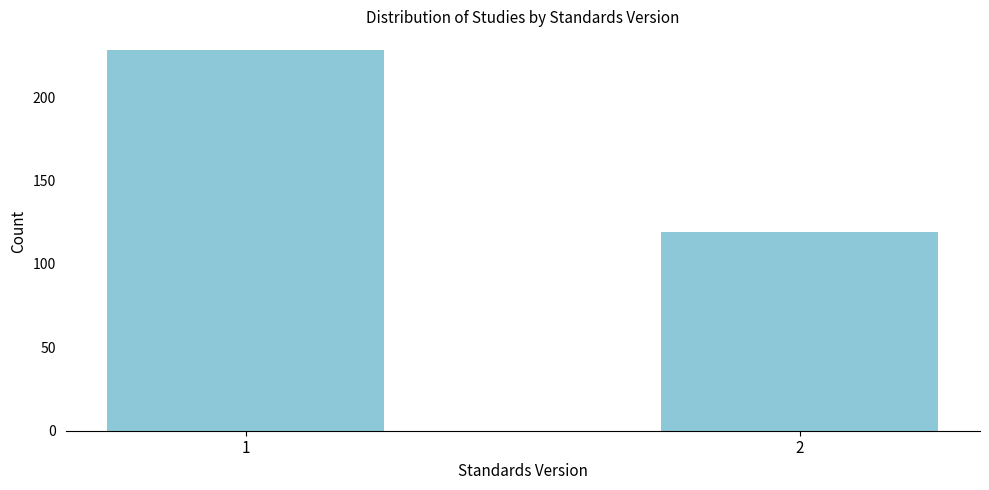

Reading left to right, transcribe all the data shown in this chart.

228	119